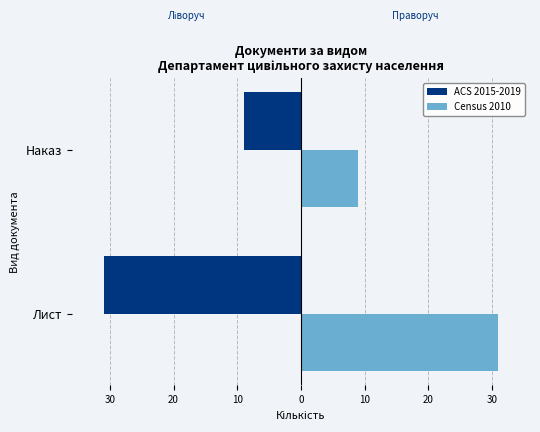

What are all the series names shown in the legend?

ACS 2015-2019, Census 2010